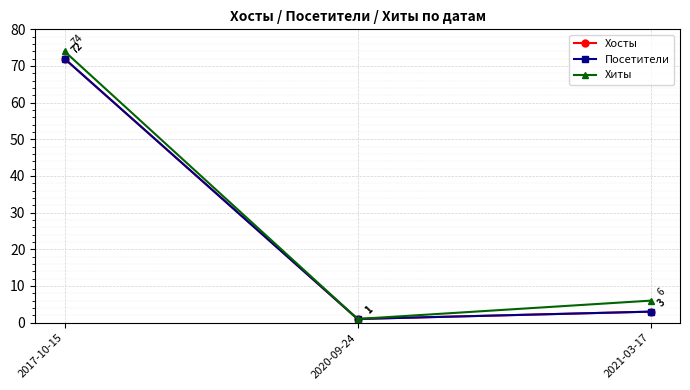

Does the chart have visible grid lines?

Yes